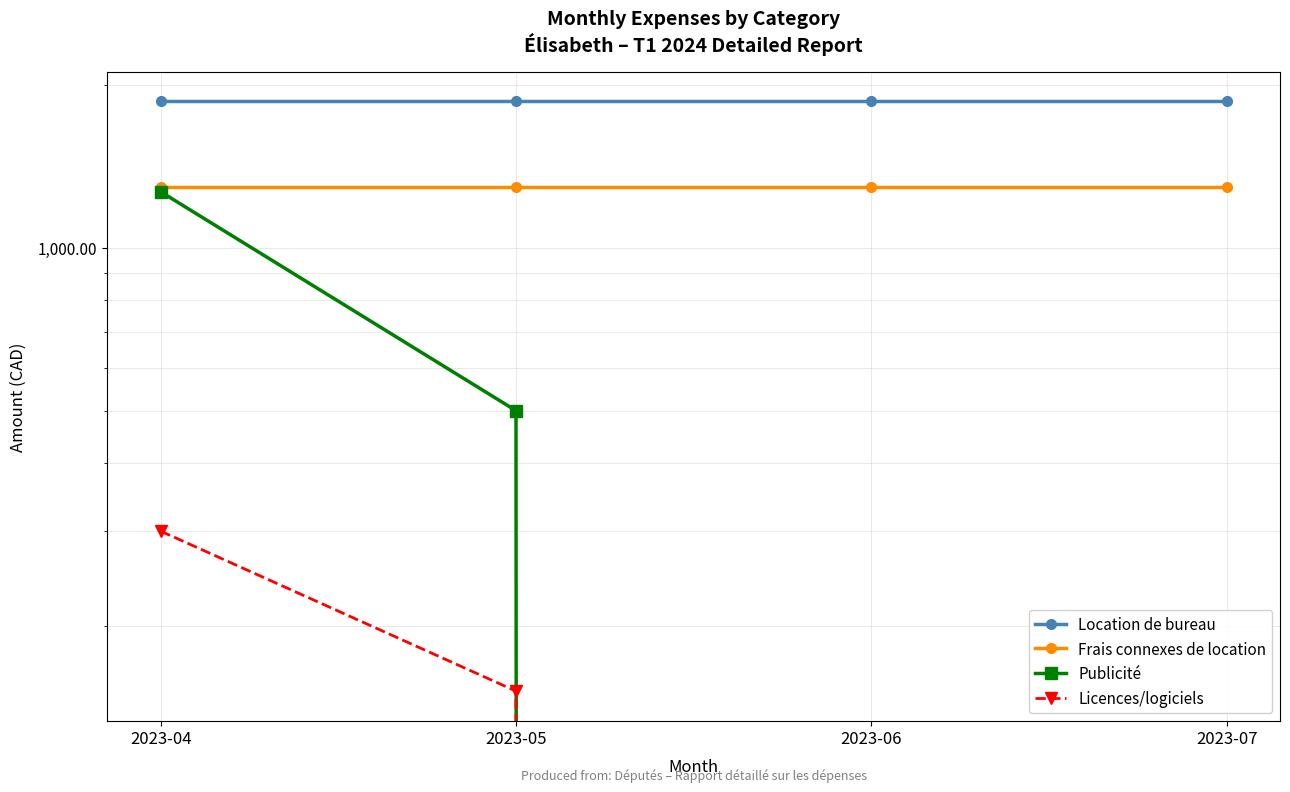

What is the lowest value of the Frais connexes de location series?

1294.7